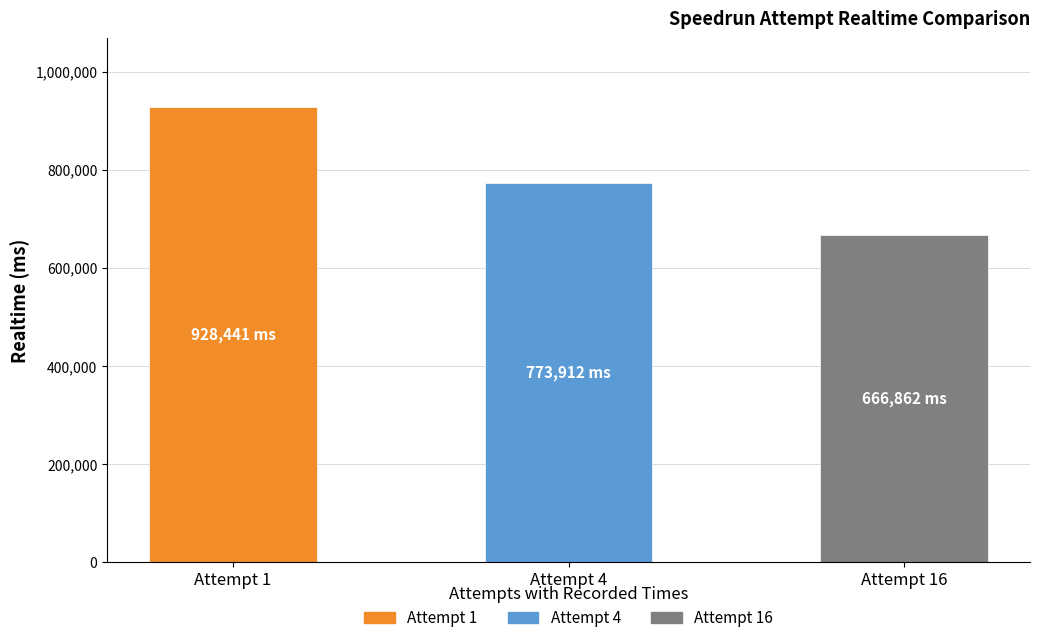

Rank the categories by value from lowest to highest.

Attempt 16, Attempt 4, Attempt 1